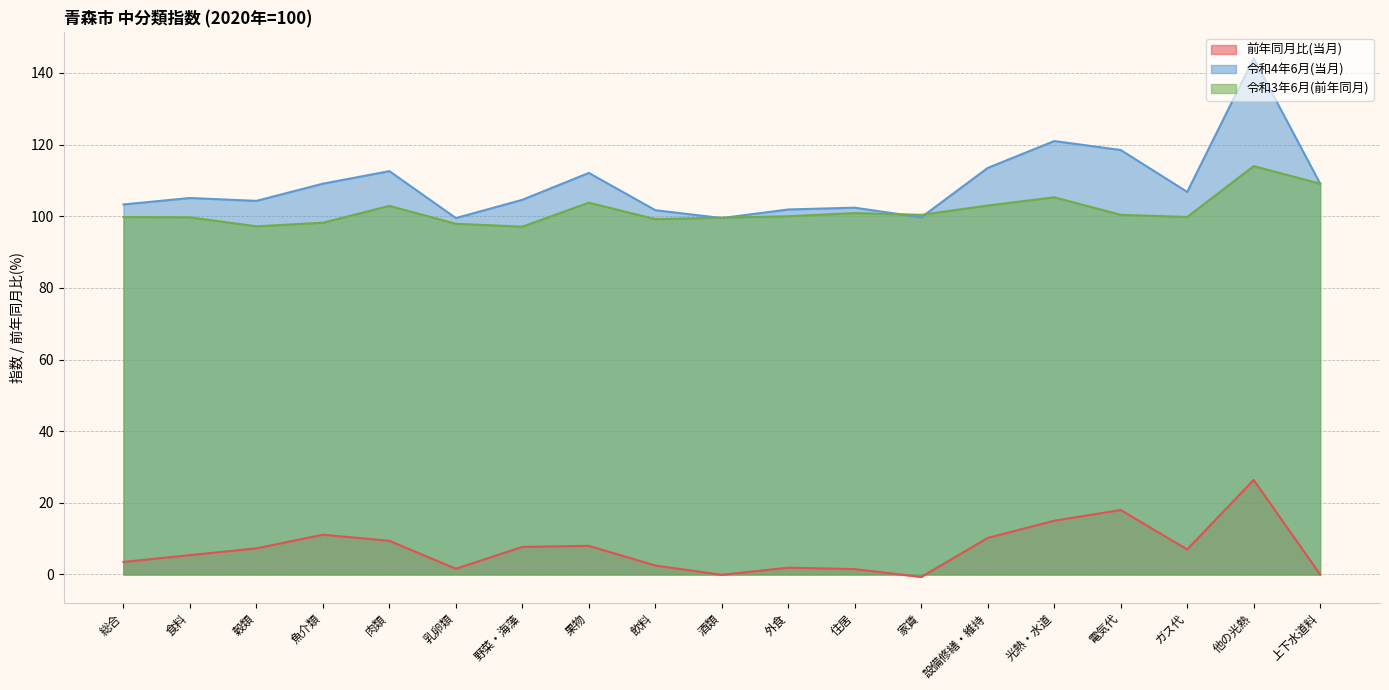

How many lines are shown in the chart?

3